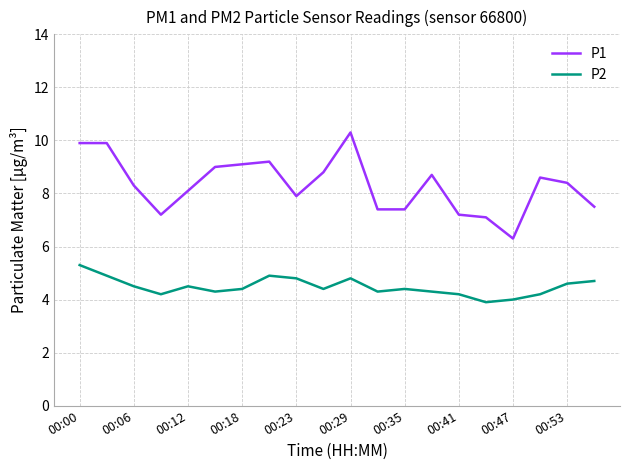

List the series in order of their peak value, lowest first.

P2, P1